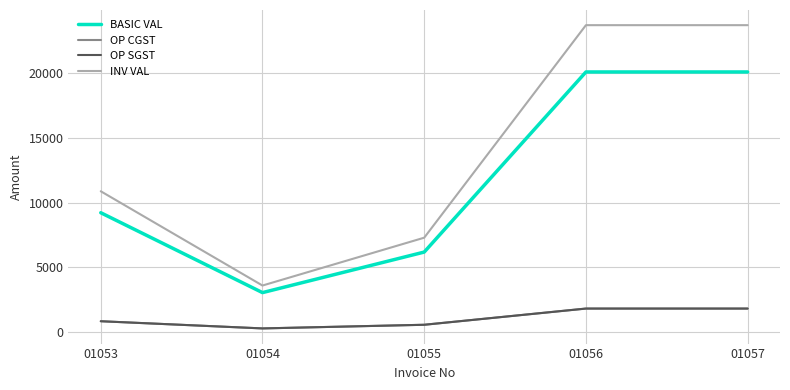

What is the minimum value for INV VAL?

3592.2